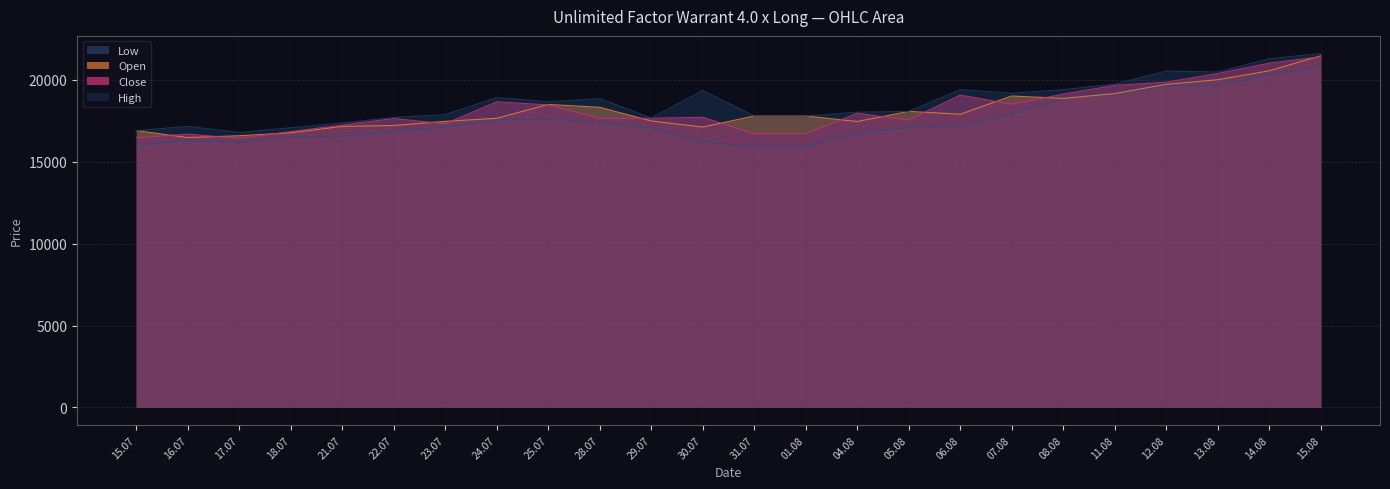

True or false: Open has a value of 19010 at 07.08.

True